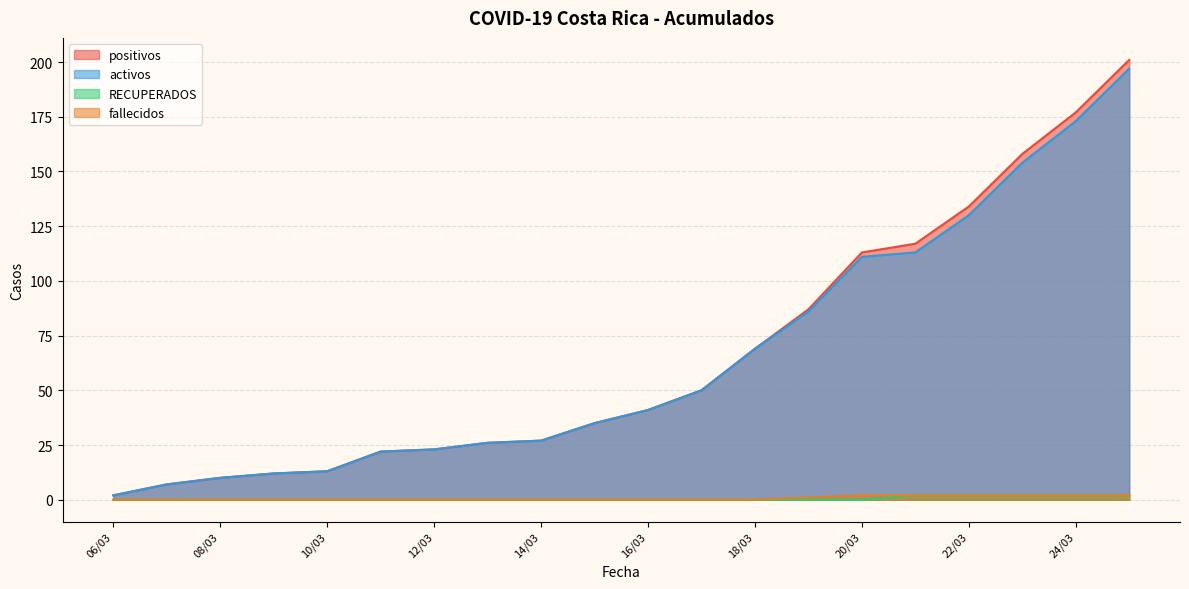

Where does the positivos series first go above 41?

17/03